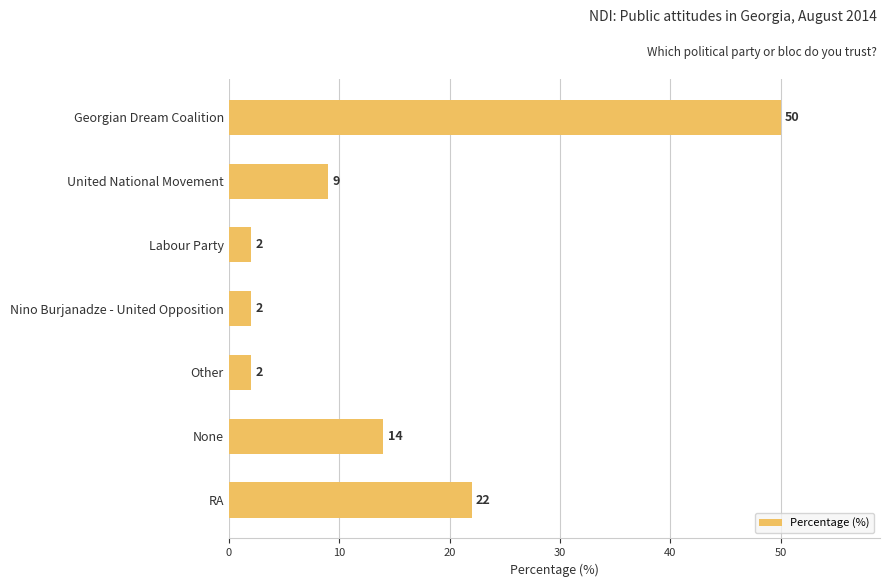

True or false: the data shows 6 at United National Movement.

False